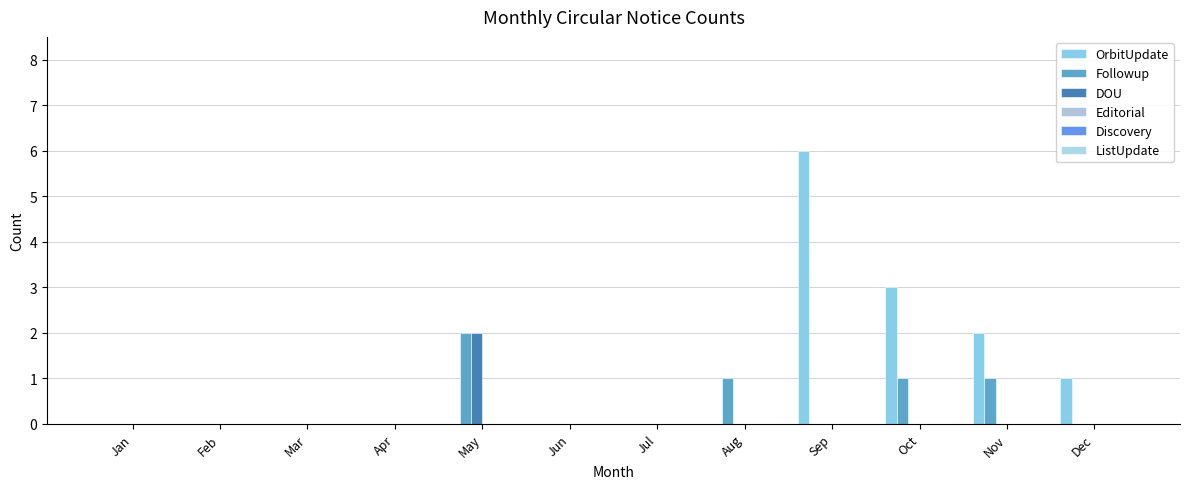

Where is DOU nearest to the value 1?

Jan